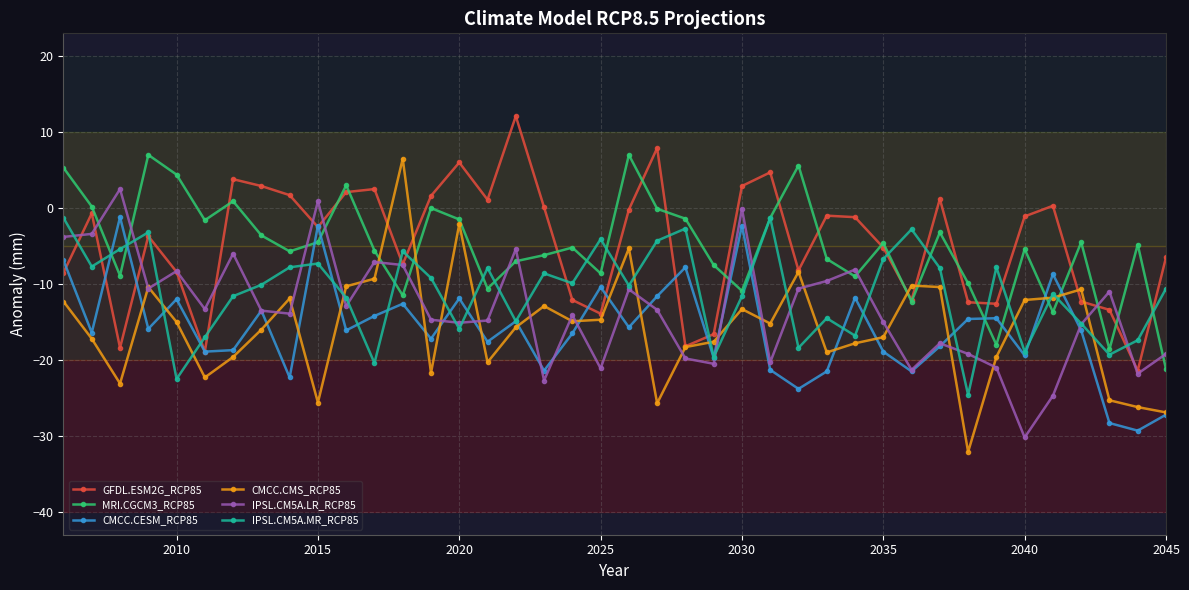

What is the minimum value shown in the chart?

-32.1